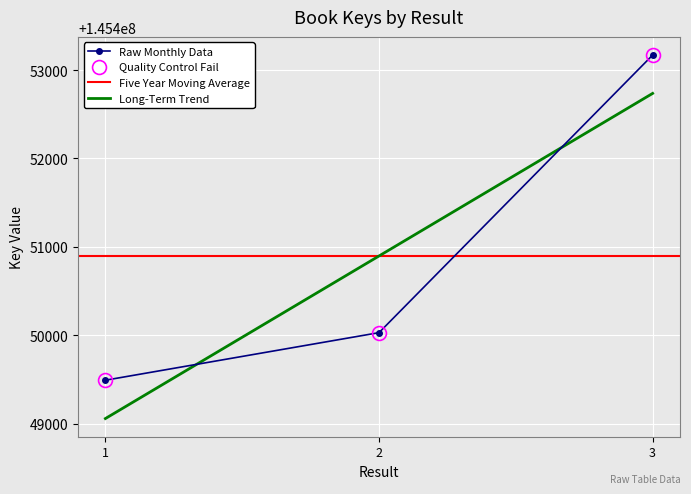

How many categories are shown in the chart?

3